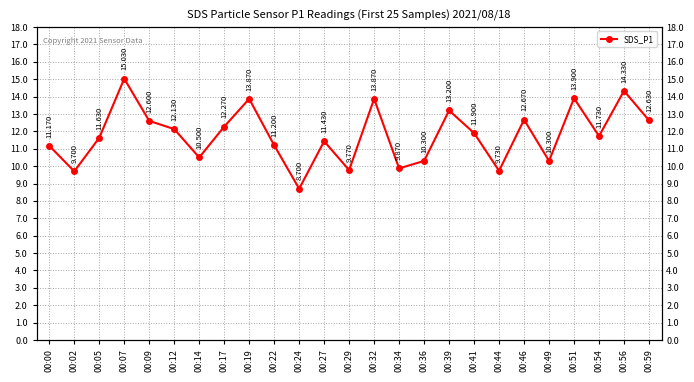

What is the sum of the values at 00:34 and 00:41?

21.8